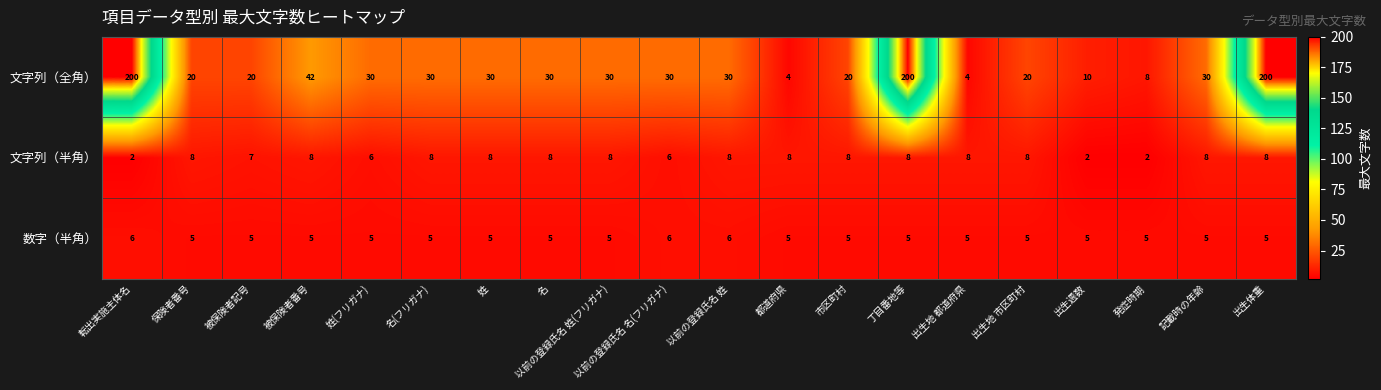

Which series has the largest total across all categories?

文字列（全角）